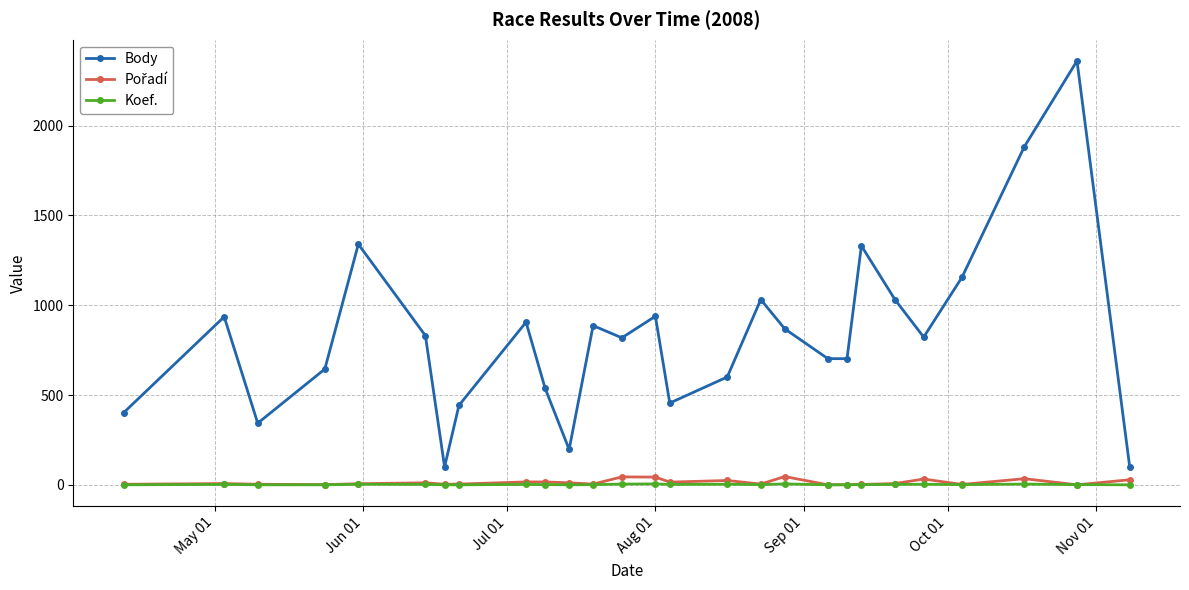

True or false: Koef. and Body cross at least once.

False